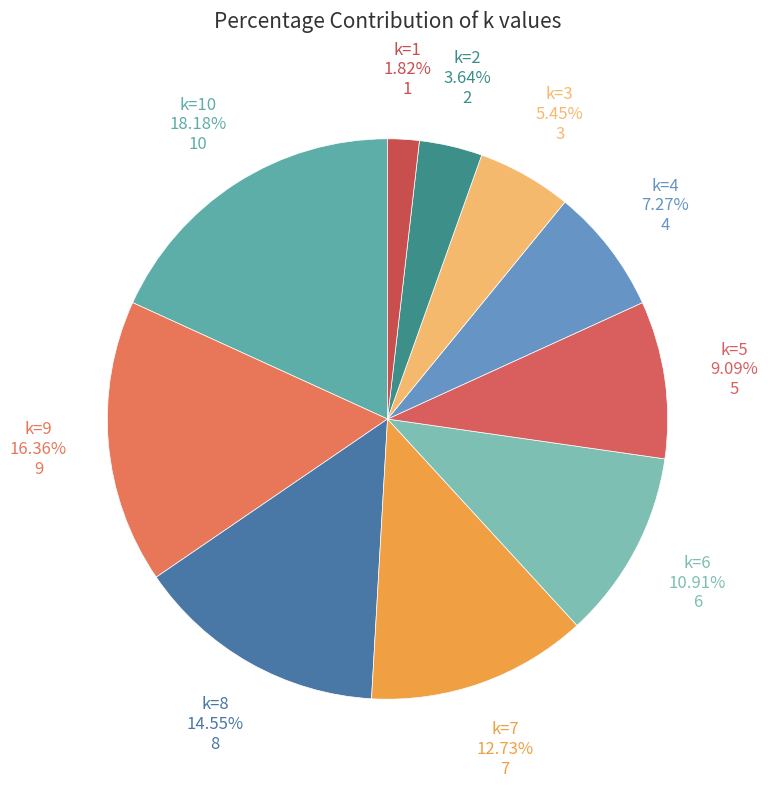

Rank the categories by value from lowest to highest.

k=1, k=2, k=3, k=4, k=5, k=6, k=7, k=8, k=9, k=10